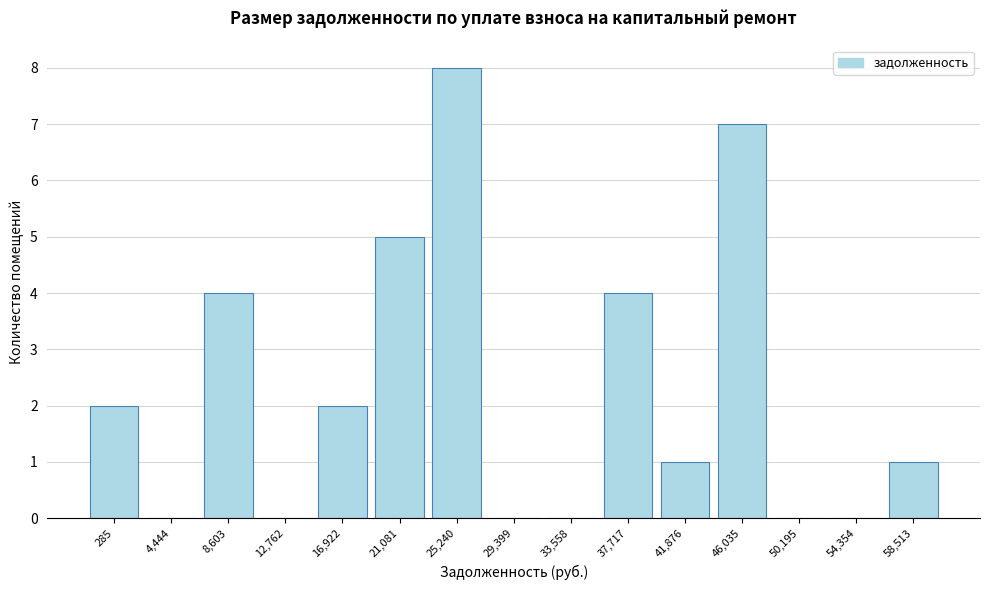

Reading left to right, transcribe all the data shown in this chart.

285=2	4,444=0	8,603=4	12,762=0	16,922=2	21,081=5	25,240=8	29,399=0	33,558=0	37,717=4	41,876=1	46,035=7	50,195=0	54,354=0	58,513=1